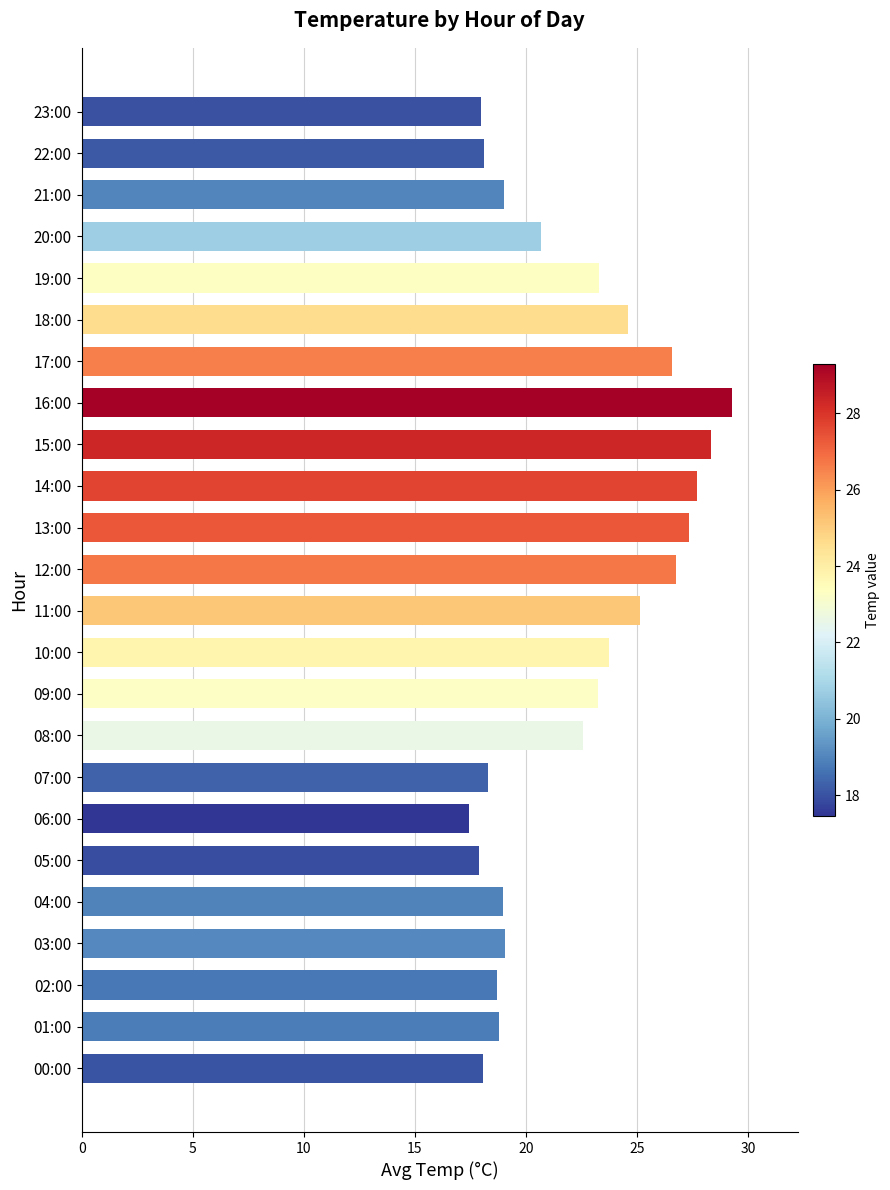

Which category has the highest value across all series?

16:00